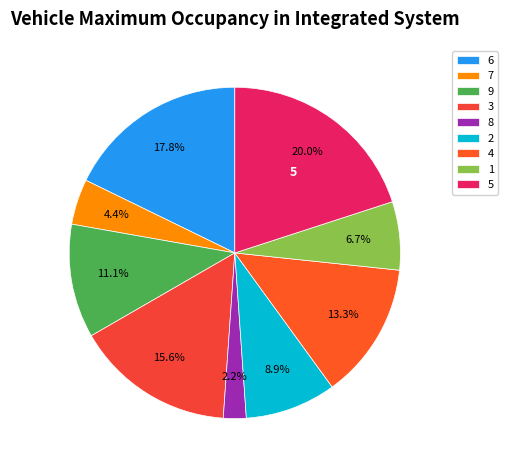

To the nearest percent, what portion does 4 represent?

13%